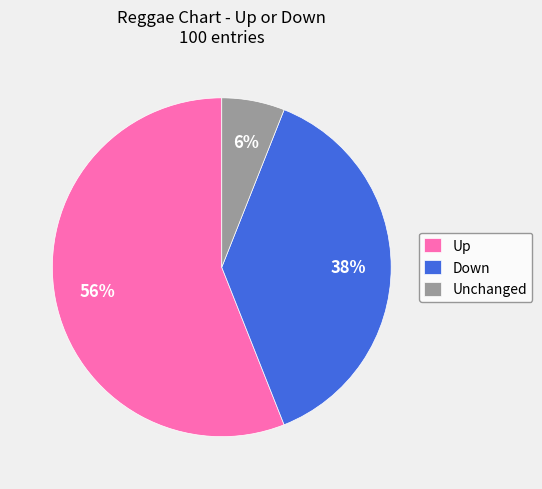

To the nearest percent, what portion does Up represent?

56%